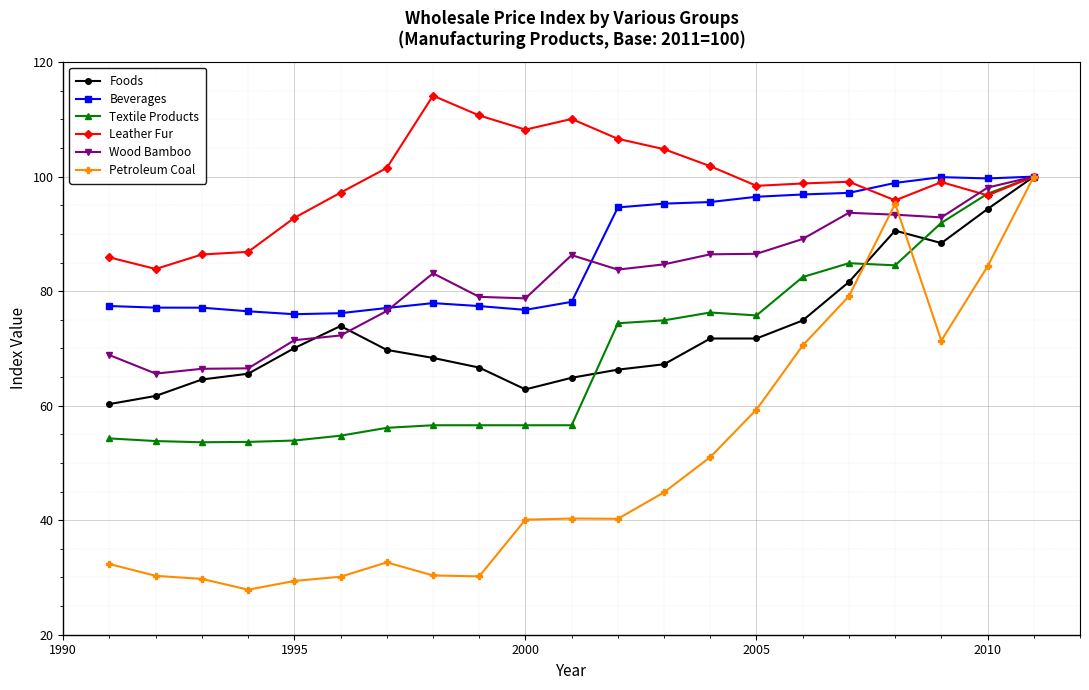

Which series has the widest spread of values?

Petroleum Coal